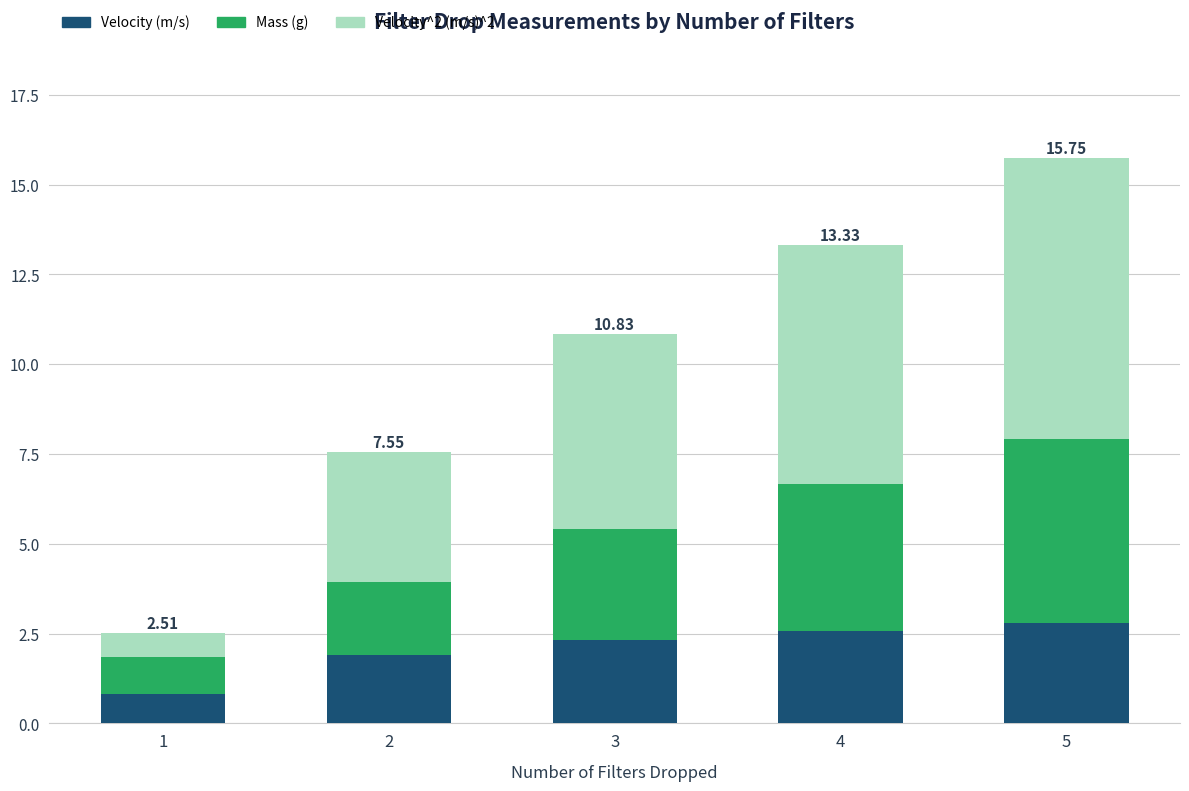

The value of Velocity (m/s) at 5 is 2.8. True or false?

True